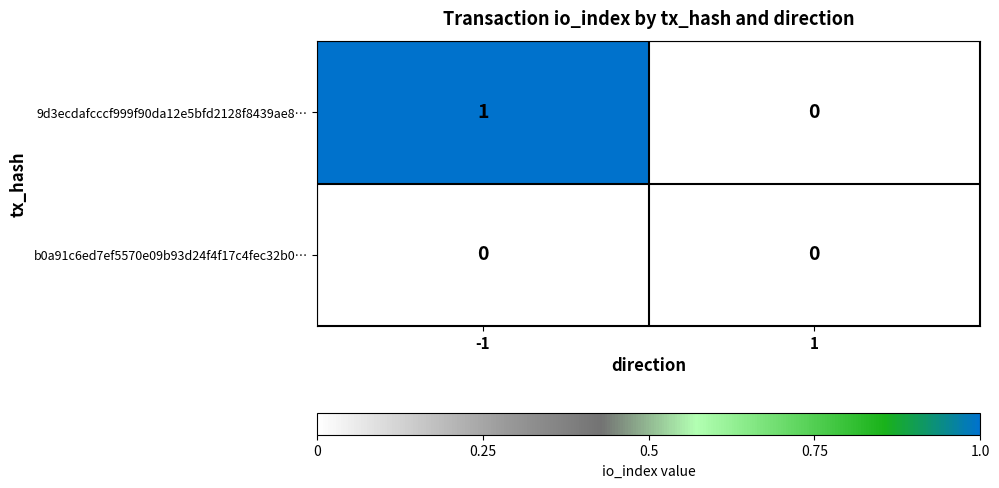

Which series changed the most between -1 and 1?

9d3ecdafcccf999f90da12e5bfd2128f8439ae8…